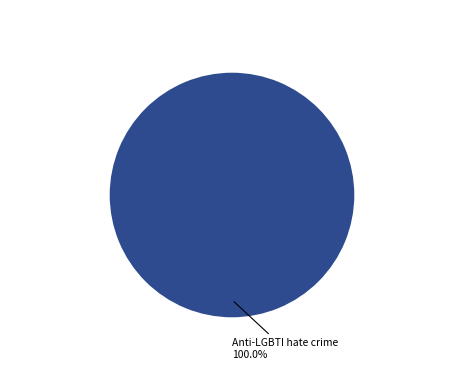

Which category accounts for the majority?

Anti-LGBTI hate crime